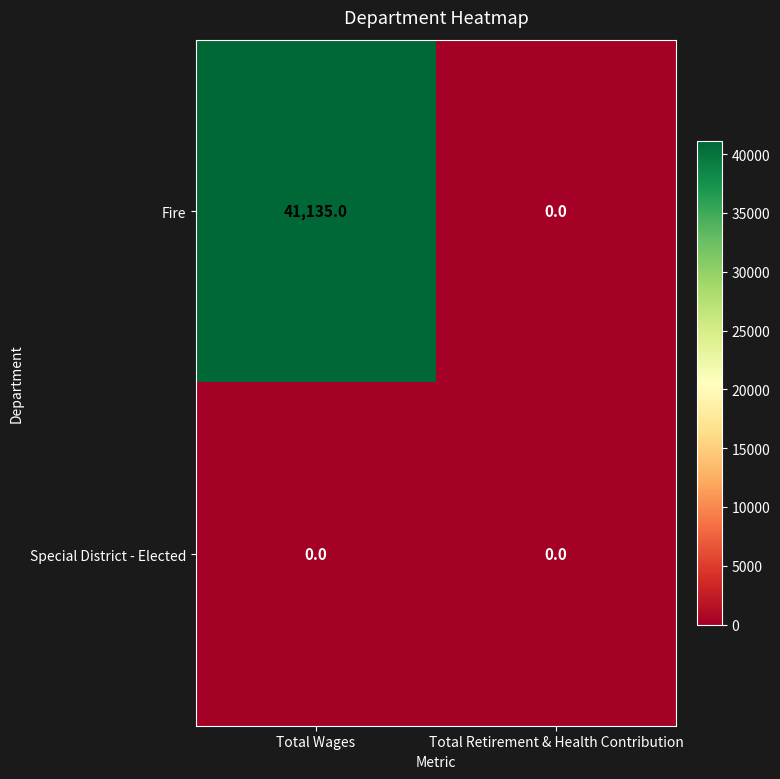

List the series in order of their peak value, lowest first.

Special District - Elected, Fire